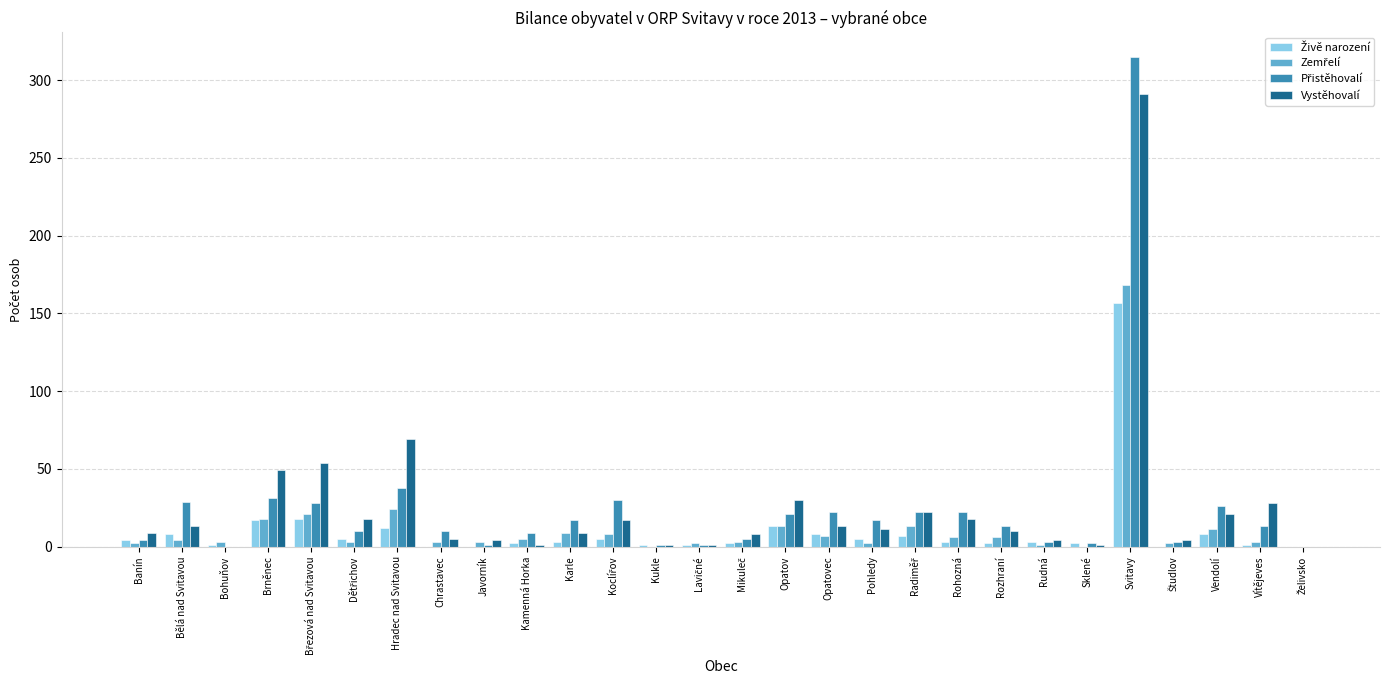

Count the number of data series in this chart.

4